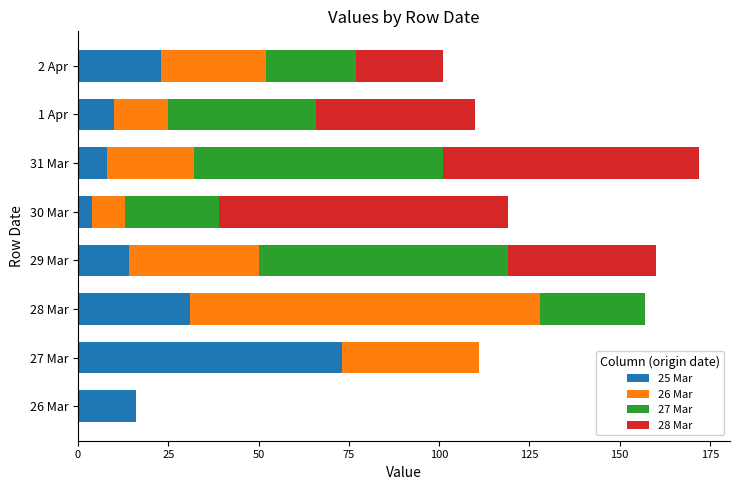

How many distinct data groups are displayed?

4